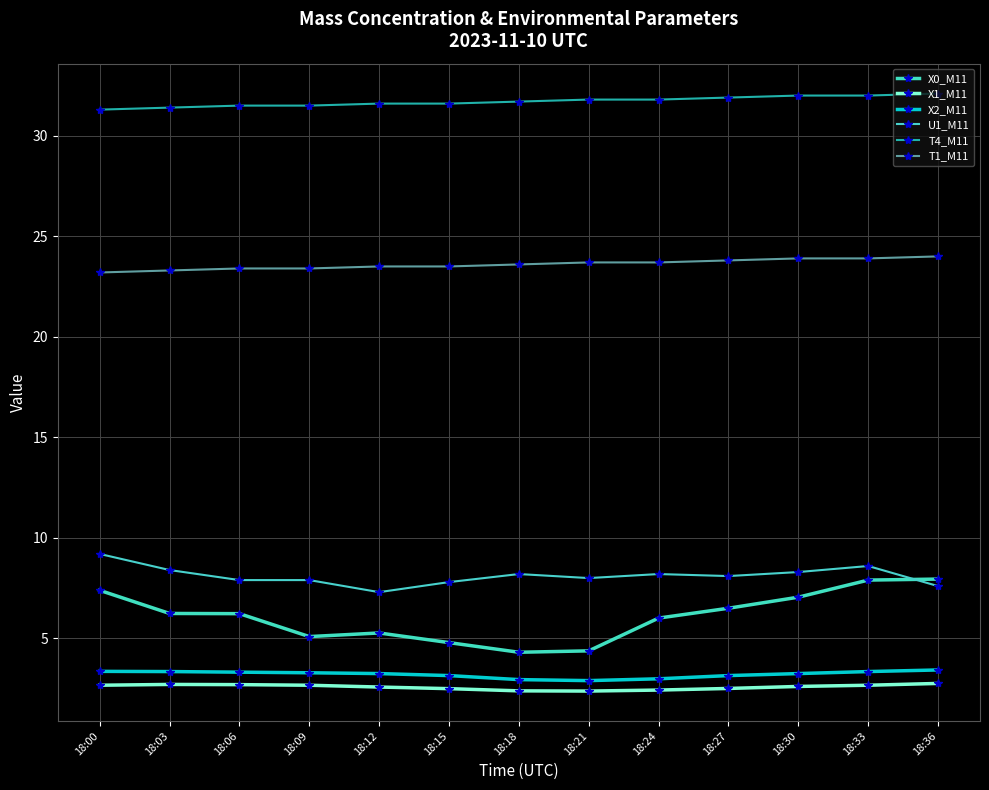

The U1_M11 series shows 4.5 at 18:33. True or false?

False